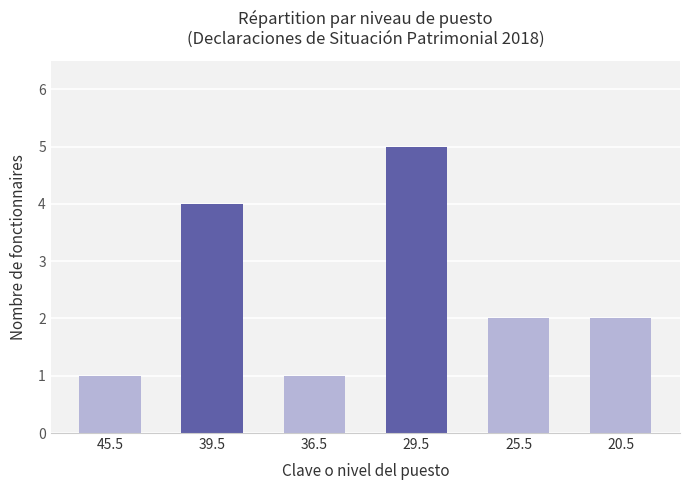

What is the greatest value displayed?

5